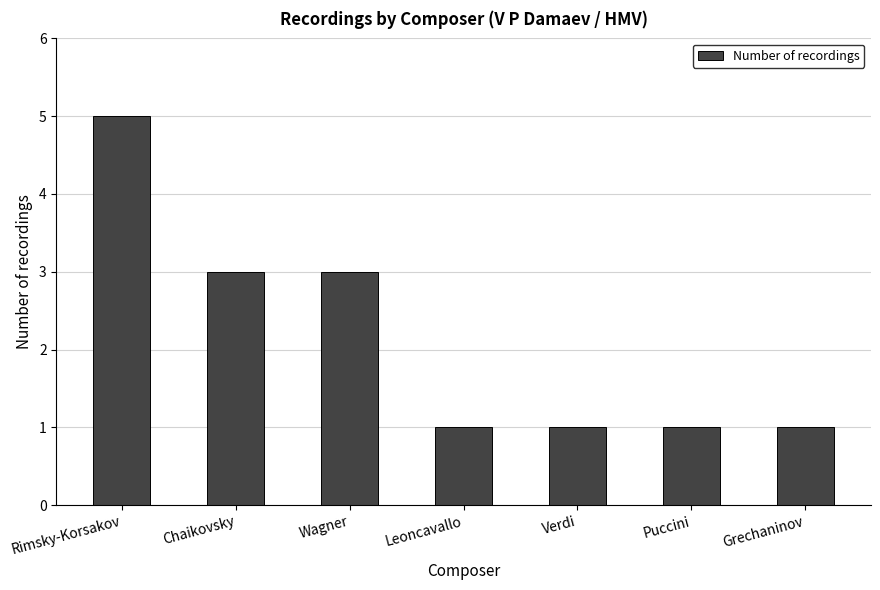

What is the ratio of the value at Leoncavallo to the value at Puccini?

1.0